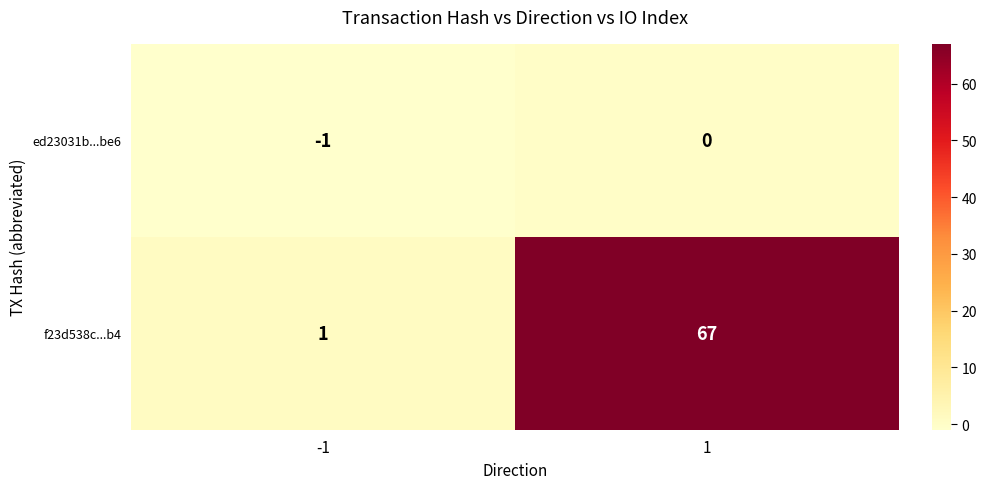

Reading left to right, list all the values displayed in this chart.

ed23031b...be6: -1=-1	1=0
f23d538c...b4: -1=1	1=67